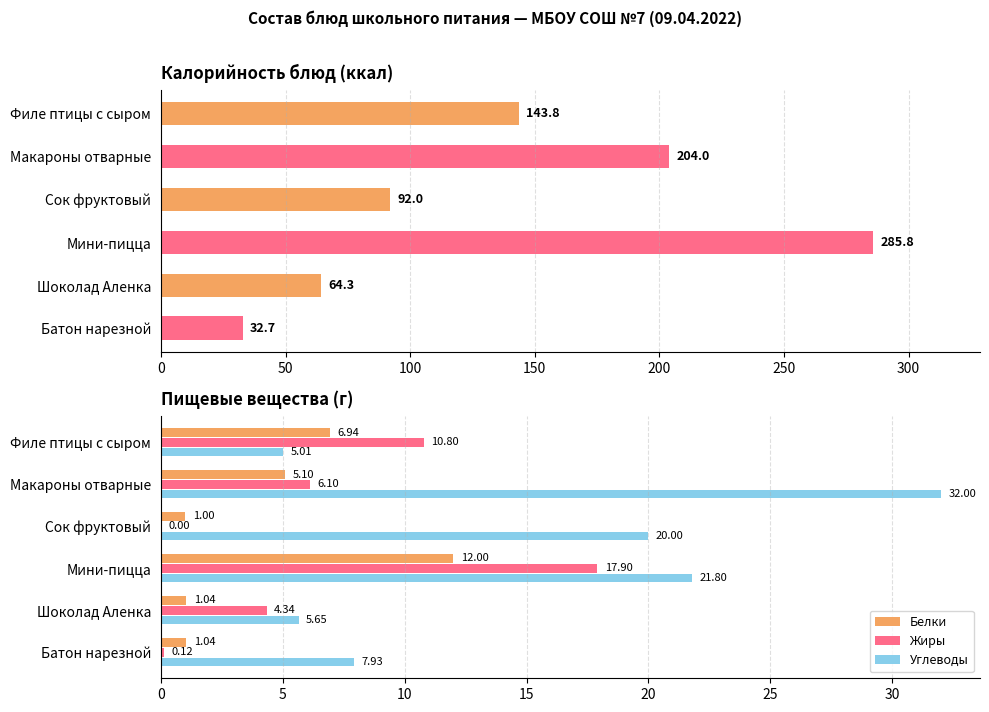

Does the chart contain any negative values?

No